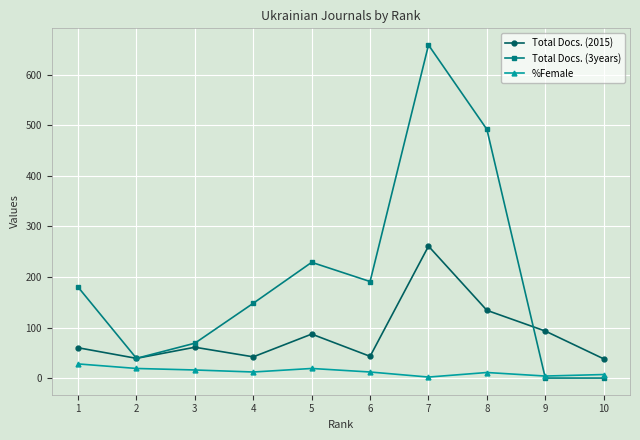

What is the difference between the maximum and minimum values in the Total Docs. (3years) series?

659